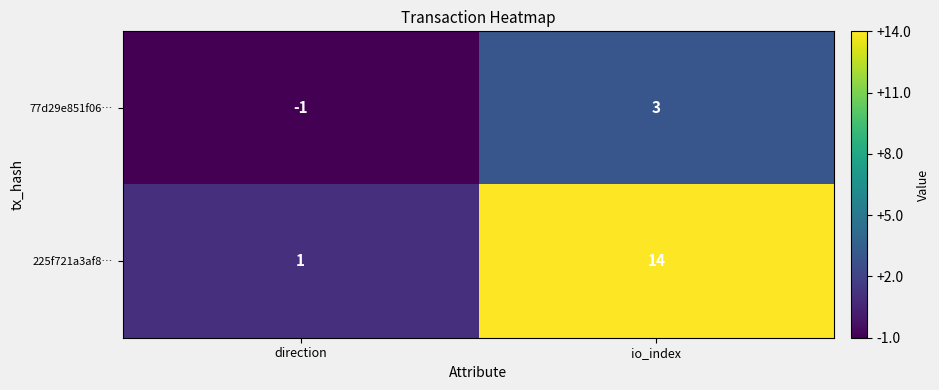

True or false: 77d29e851f06… has a value of 5 at io_index.

False